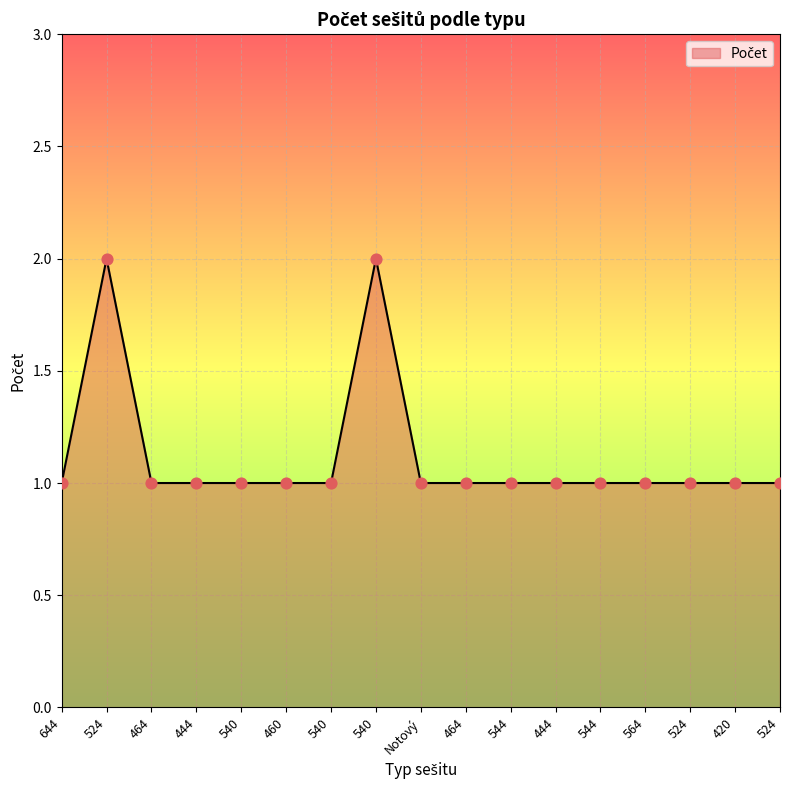

What is the ratio of the value at 644 to the value at 464?

1.0